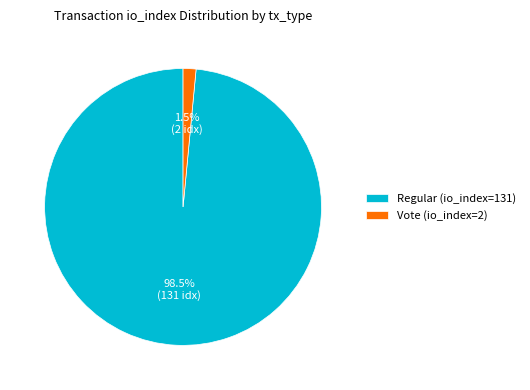

Rank the categories by value from highest to lowest.

Regular (io_index=131), Vote (io_index=2)